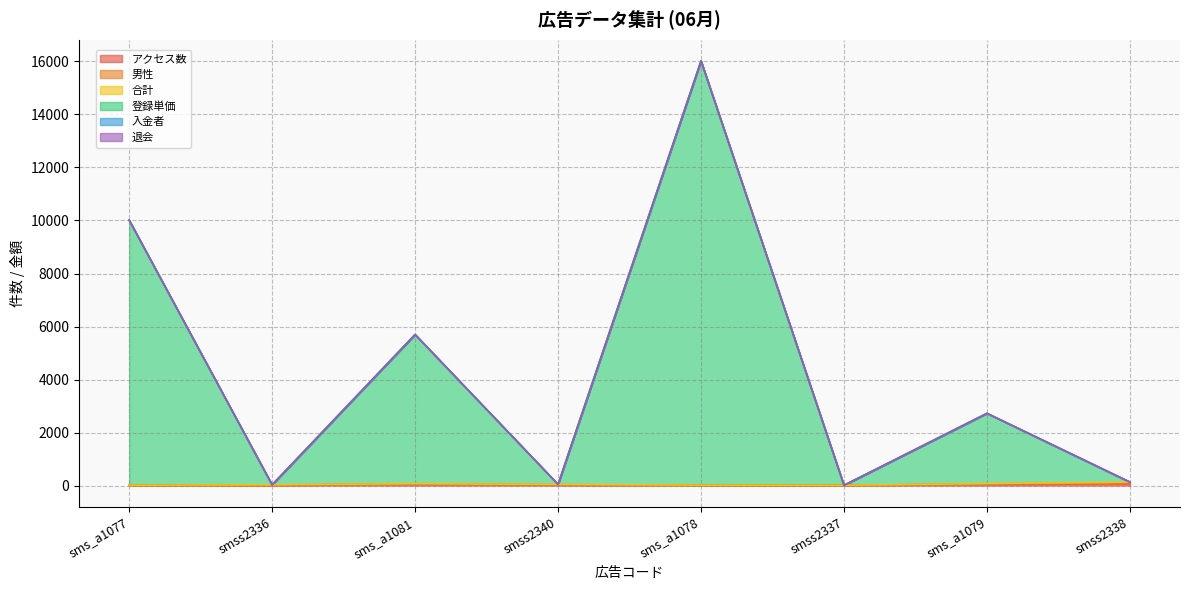

Which series has the widest spread of values?

登録単価